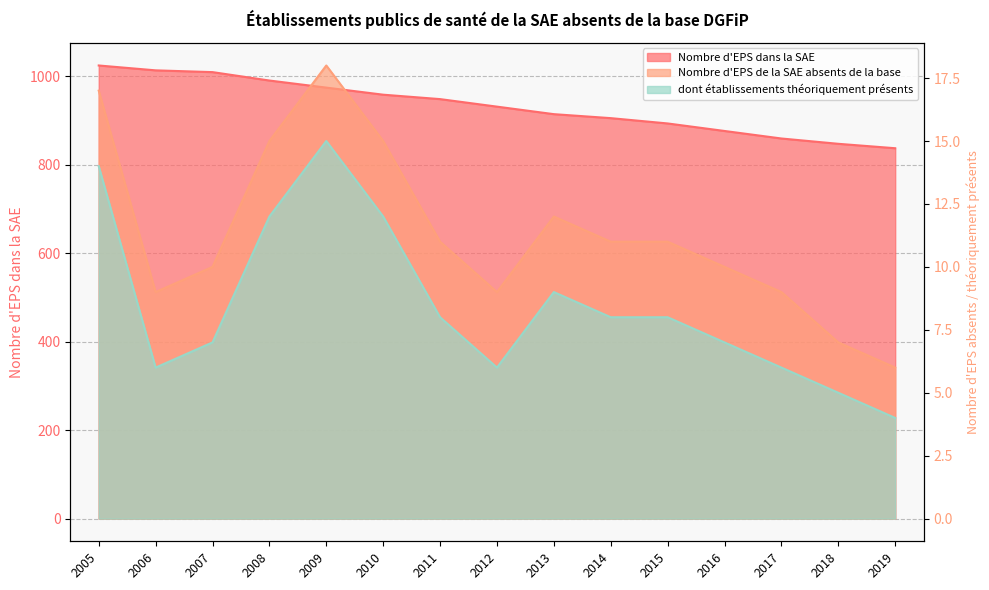

Which series has the largest total across all categories?

Nombre d'EPS dans la SAE